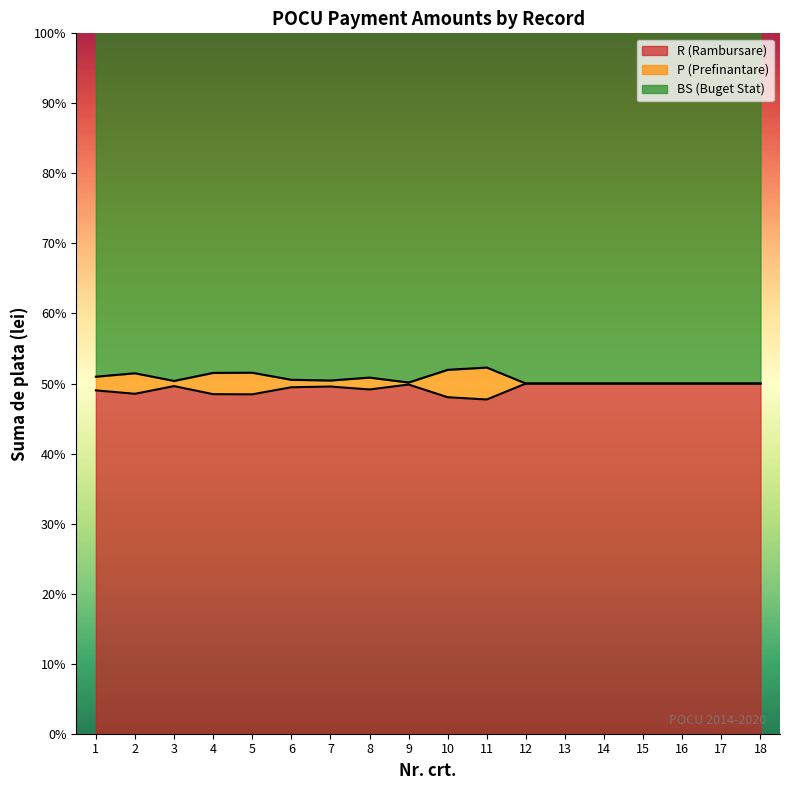

How many lines are shown in the chart?

2